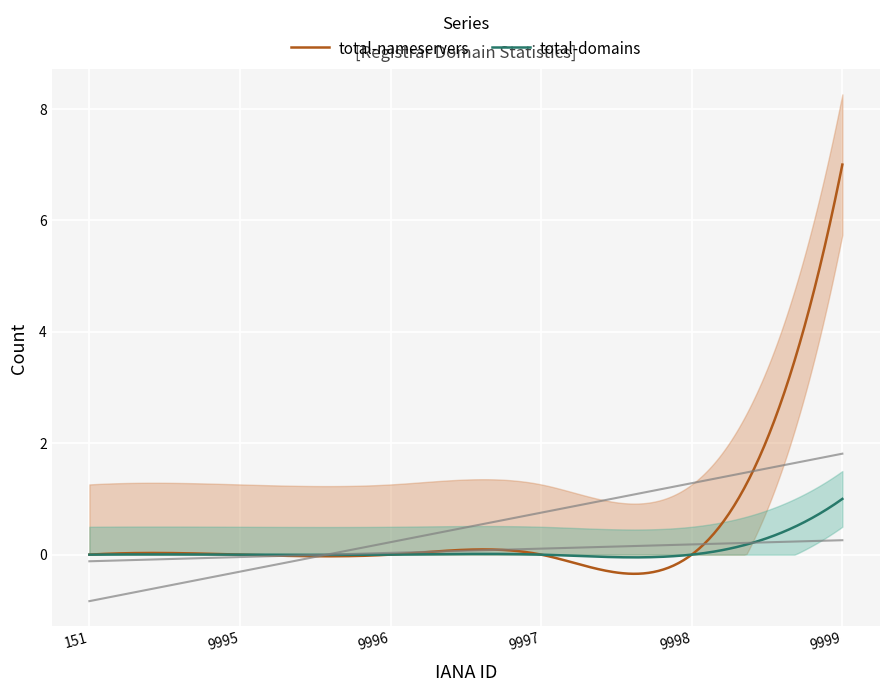

Reading left to right, what are all the values shown in this chart?

total-domains: 0	0	0	0	0	1
total-nameservers: 0	0	0	0	0	7